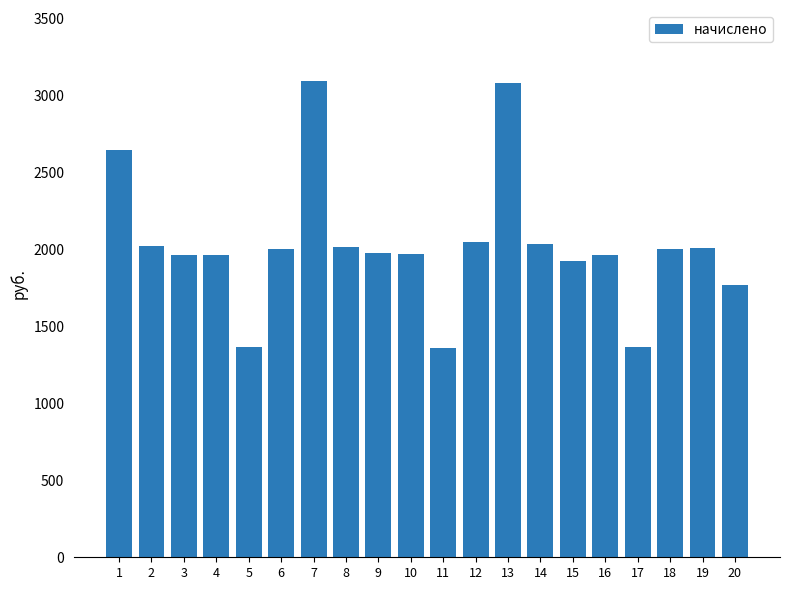

What is the change in value from 11 to 20?

+405.6